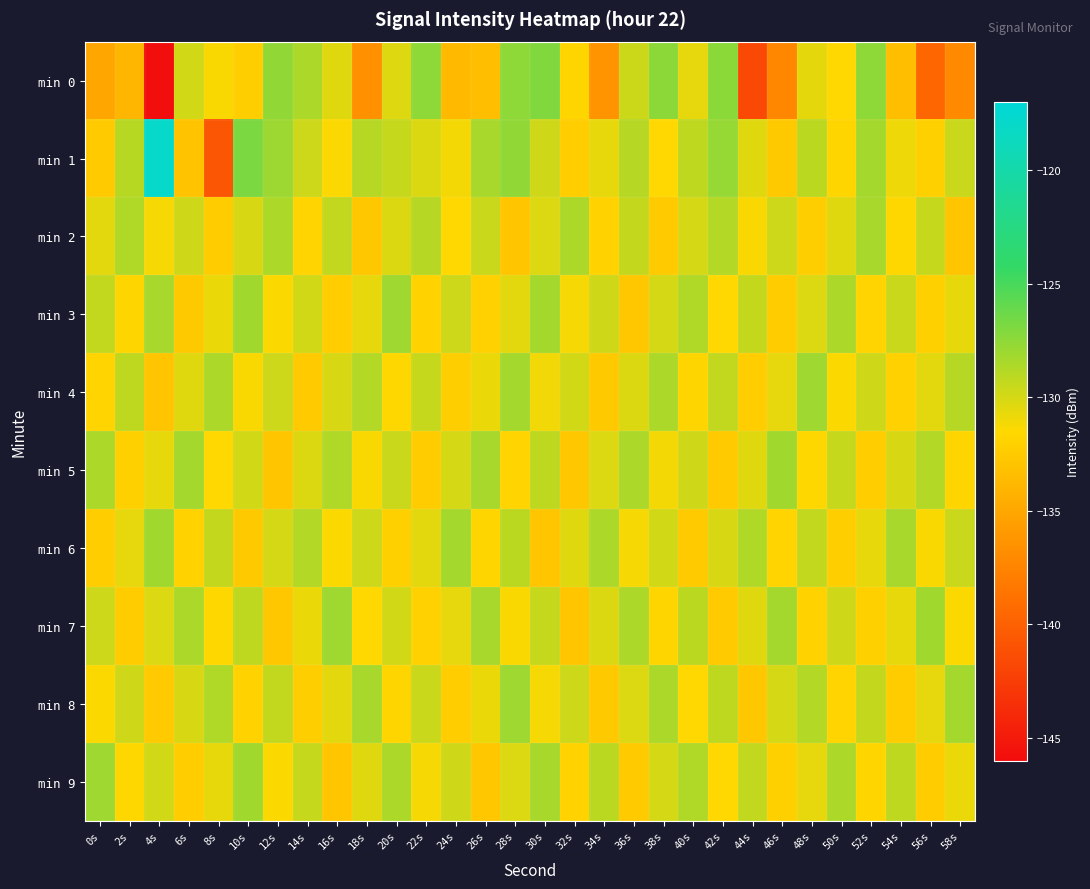

At 36s, list the series in order from smallest to largest.

min 3, min 9, min 6, min 8, min 4, min 0, min 2, min 1, min 7, min 5